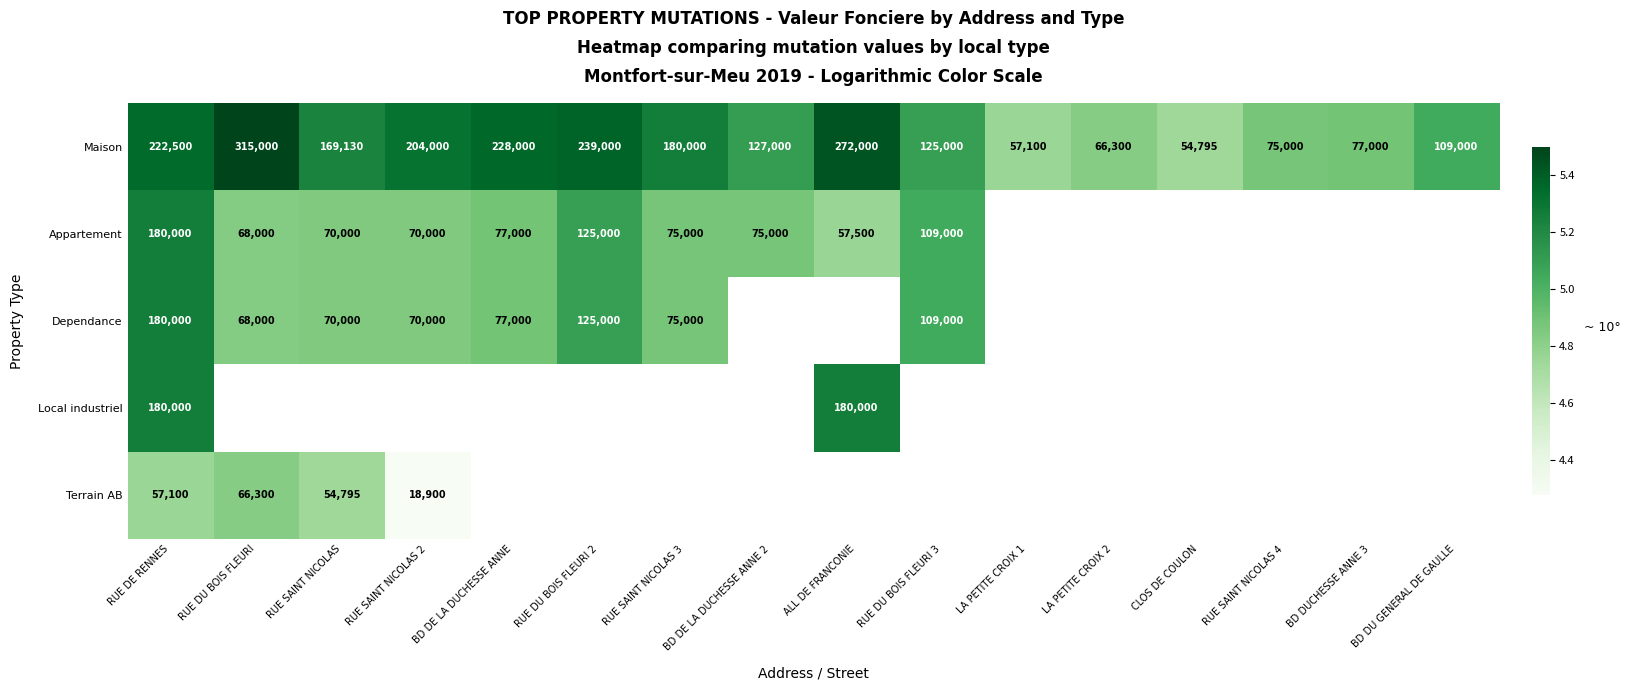

What is the smallest value displayed?

4.3